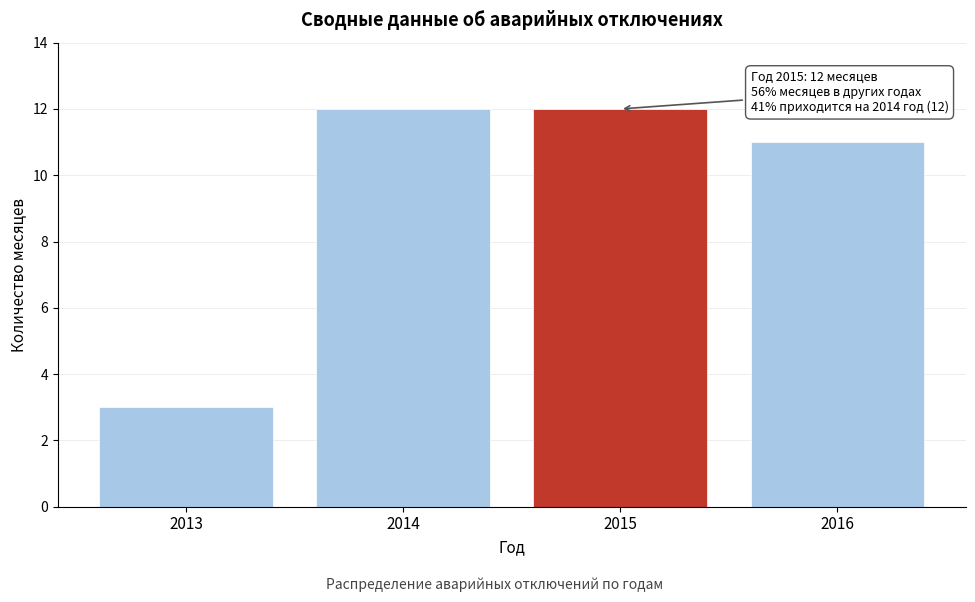

Reading right to left, what are all the values shown in this chart?

11	12	12	3